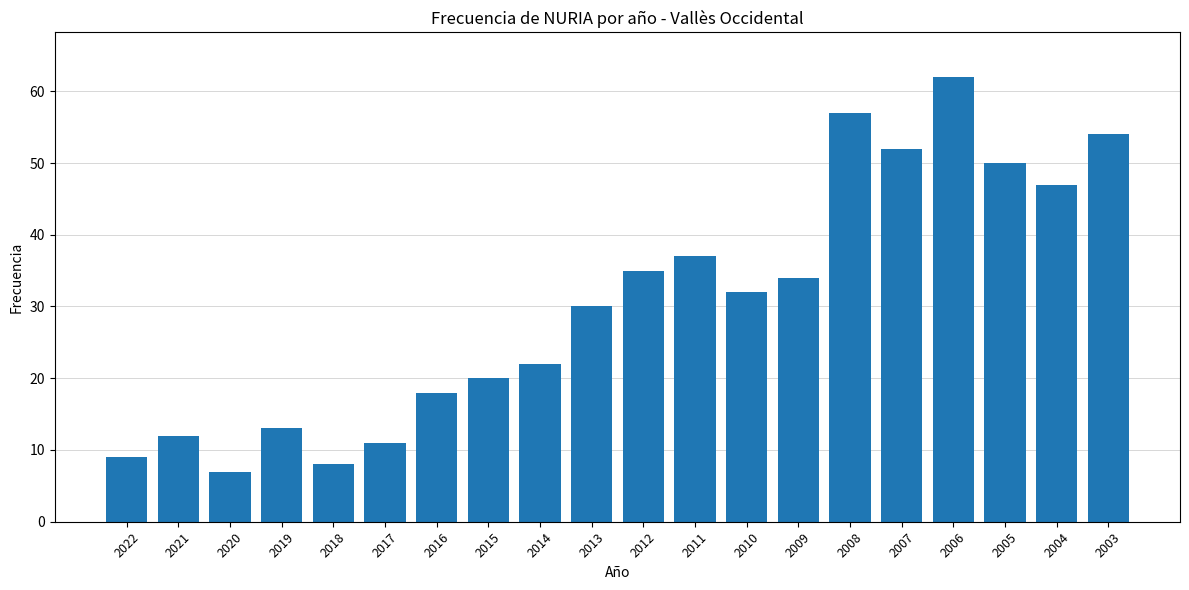

Which label corresponds to the smallest value in the chart?

2020